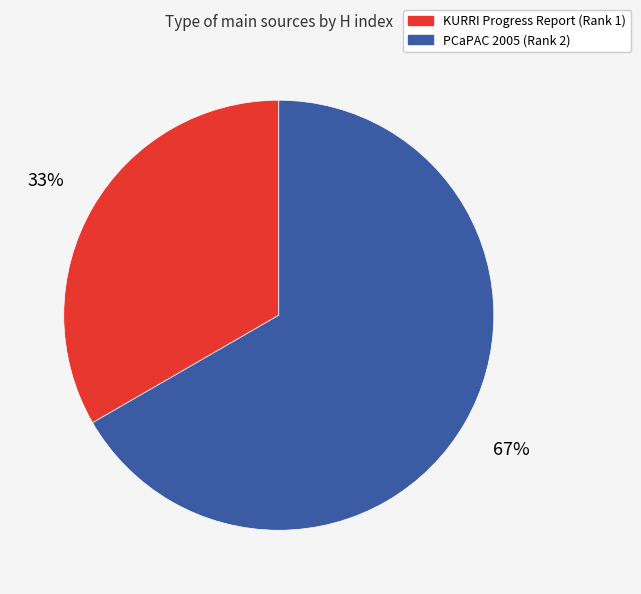

What is the majority slice?

PCaPAC 2005 (Rank 2)